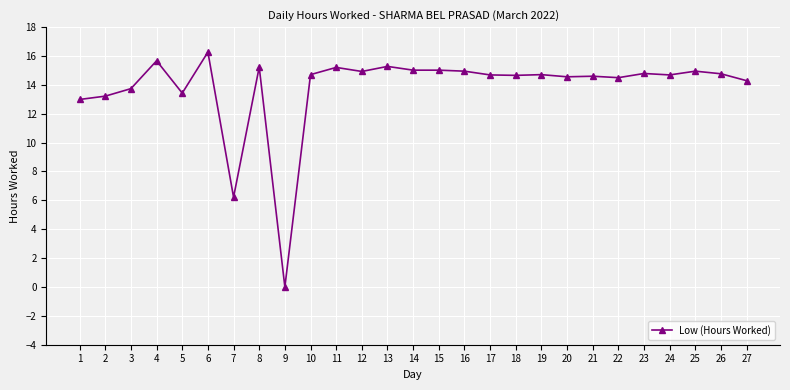

What is the difference between the second highest and minimum values?

15.7